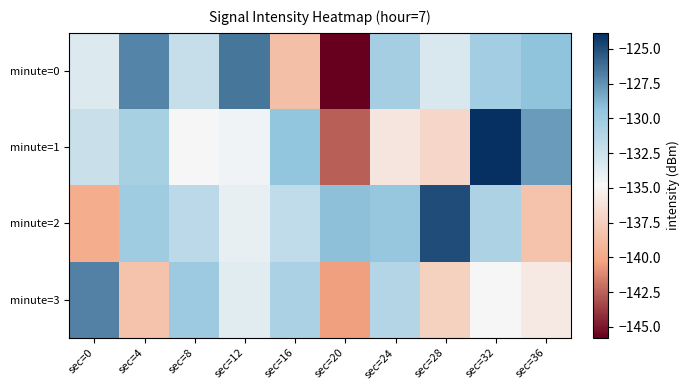

Reading right to left, transcribe all the data shown in this chart.

minute=0: sec=36=-129.3	sec=32=-130.3	sec=28=-133.2	sec=24=-130.4	sec=20=-145.8	sec=16=-138.5	sec=12=-126.5	sec=8=-132.1	sec=4=-127.0	sec=0=-133.4
minute=1: sec=36=-127.8	sec=32=-123.8	sec=28=-137.0	sec=24=-136.0	sec=20=-142.6	sec=16=-129.3	sec=12=-134.5	sec=8=-134.9	sec=4=-130.6	sec=0=-132.3
minute=2: sec=36=-138.3	sec=32=-130.8	sec=28=-125.0	sec=24=-129.6	sec=20=-129.2	sec=16=-131.9	sec=12=-134.0	sec=8=-131.6	sec=4=-130.2	sec=0=-139.8
minute=3: sec=36=-135.7	sec=32=-134.7	sec=28=-137.3	sec=24=-131.2	sec=20=-140.4	sec=16=-130.8	sec=12=-133.7	sec=8=-130.0	sec=4=-138.3	sec=0=-126.9